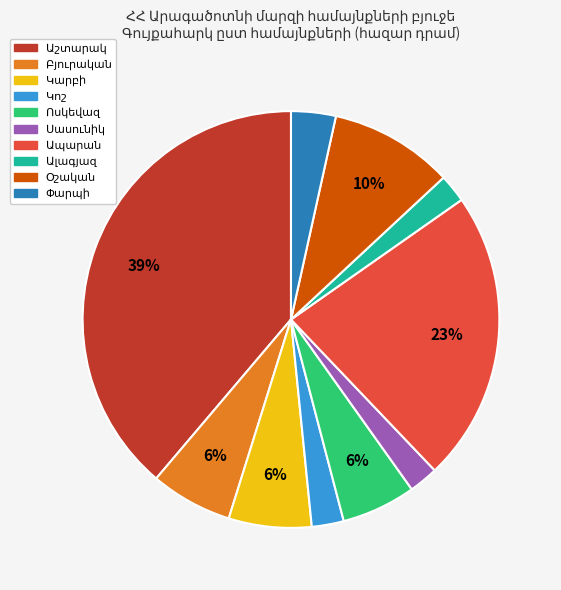

Does any single category account for the majority?

No